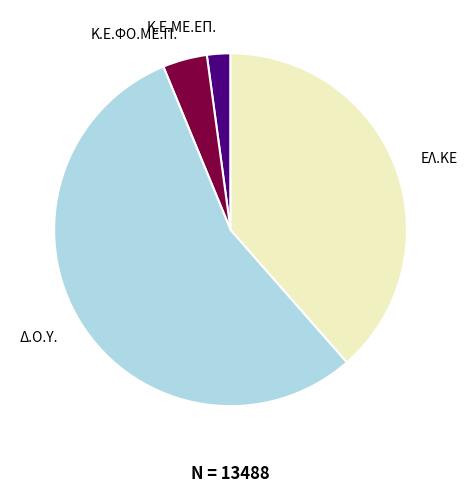

Rank the categories by value from highest to lowest.

Δ.Ο.Υ., ΕΛ.ΚΕ, Κ.Ε.ΦΟ.ΜΕ.Π., Κ.Ε.ΜΕ.ΕΠ.